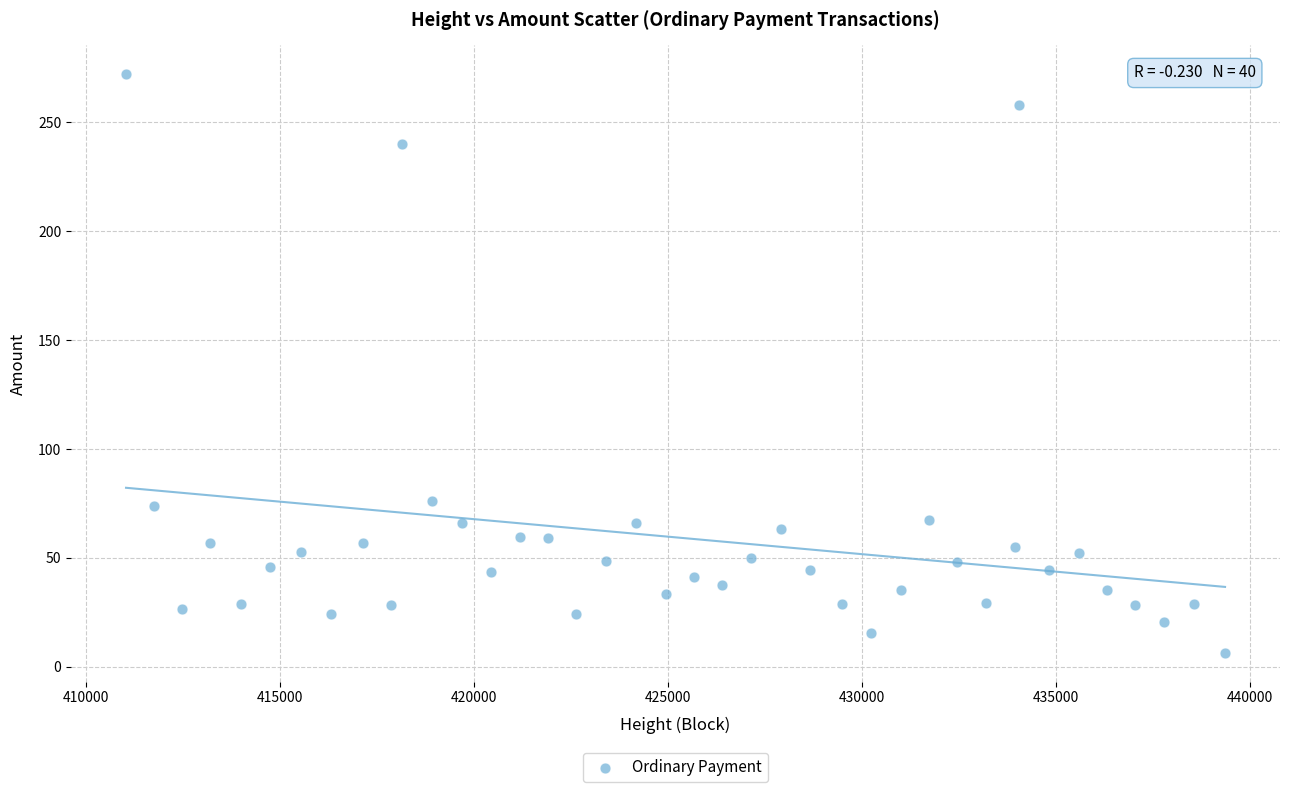

What is the range of Y values (max minus min)?

265.6